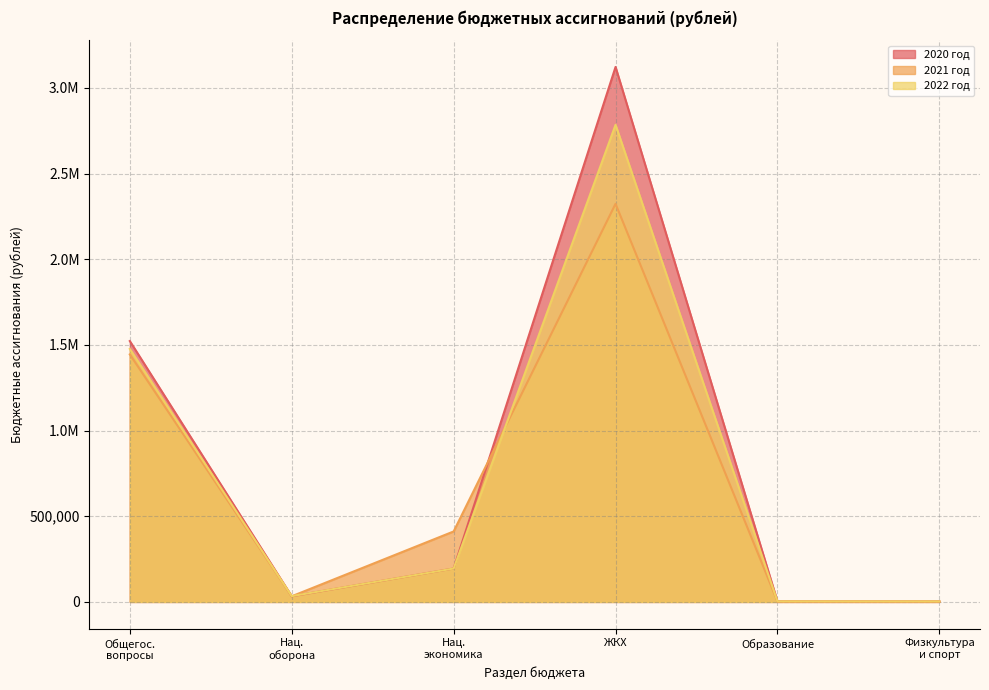

What is the value of the 2022 год point at the 2nd from the left?

33770.0